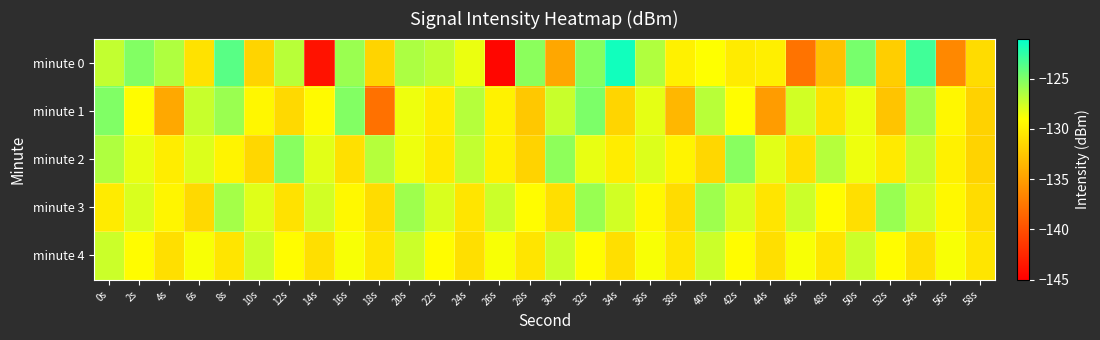

At how many categories does at least one series exceed -142?

30